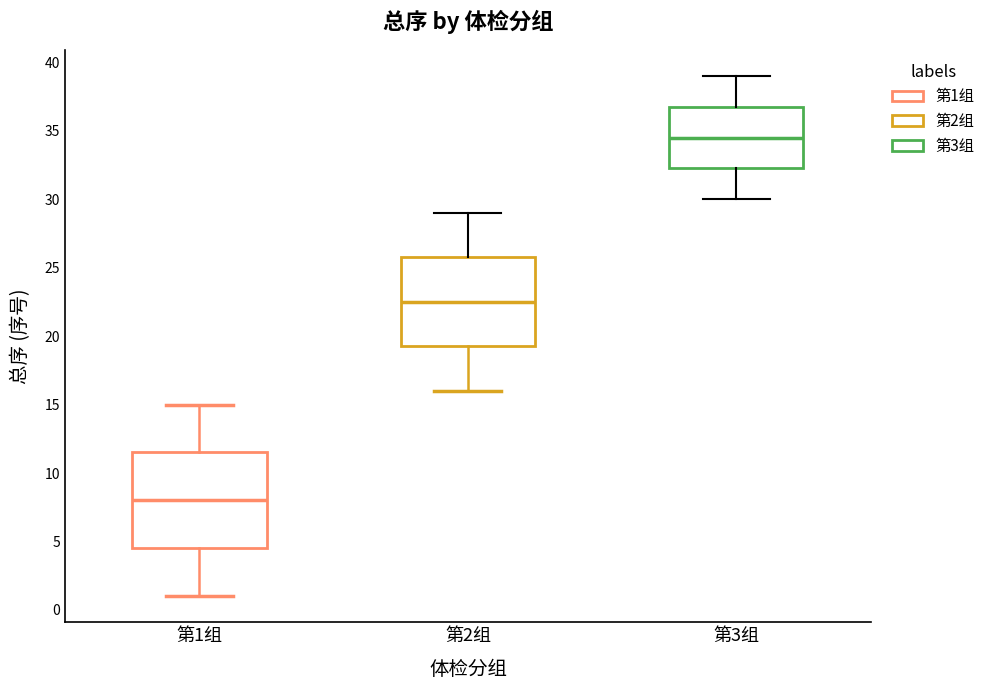

Reading left to right, read every box against the y-axis: the position of its median line, the range the box covers, and the ends of its whiskers. The values are not printed on the chart, so give them approximately, as read against the axis.

第1组: median 8.0, box 4.5 to 11.5, whiskers 1.0 to 15.0
第2组: median 22.5, box 19.5 to 26.0, whiskers 16.0 to 29.0
第3组: median 34.5, box 32.5 to 37.0, whiskers 30.0 to 39.0